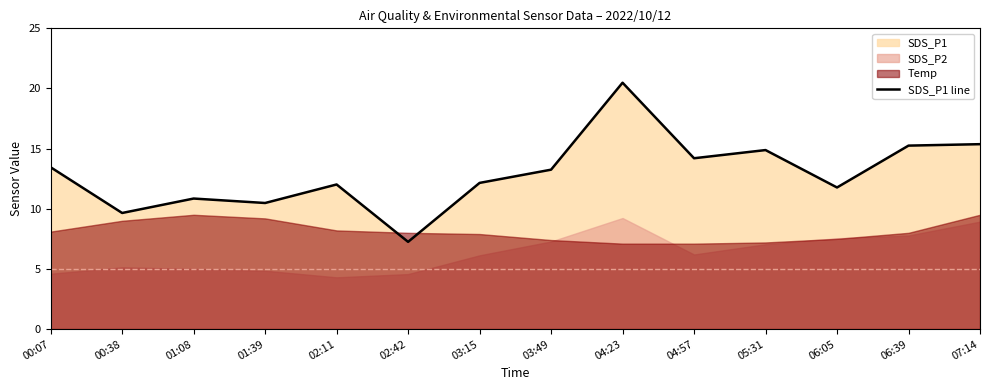

Is it true that the value at 05:31 is 8.9?

False